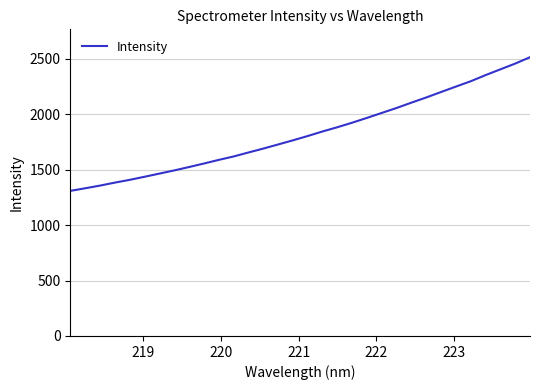

What is the smallest value displayed?

1308.3